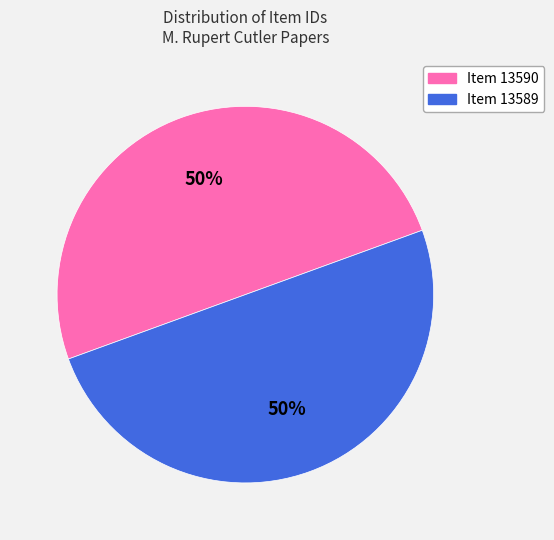

To the nearest percent, what is the combined percentage of Item 13589 and Item 13590?

100%